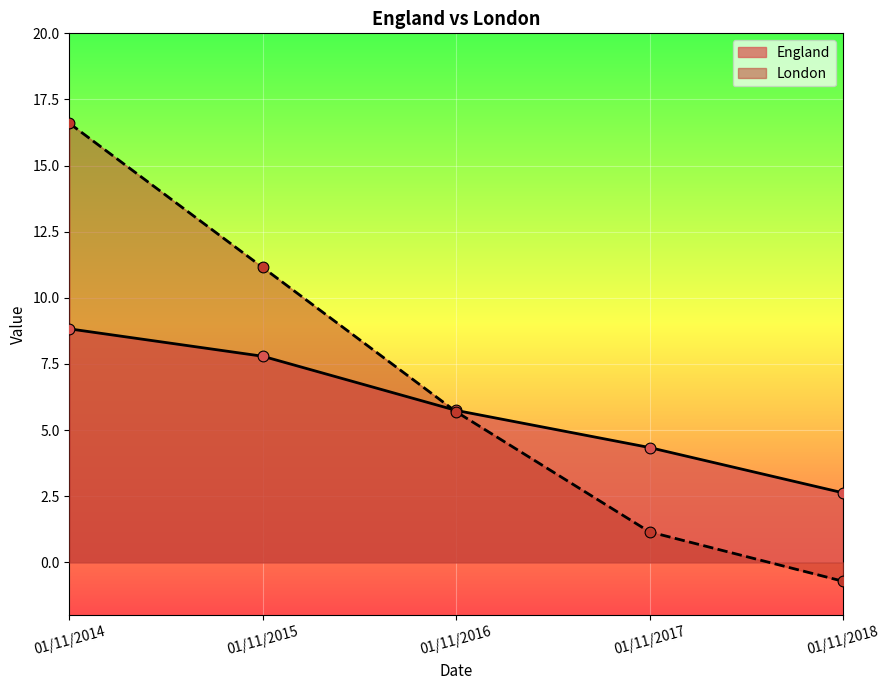

Which series reaches the minimum Y coordinate?

London